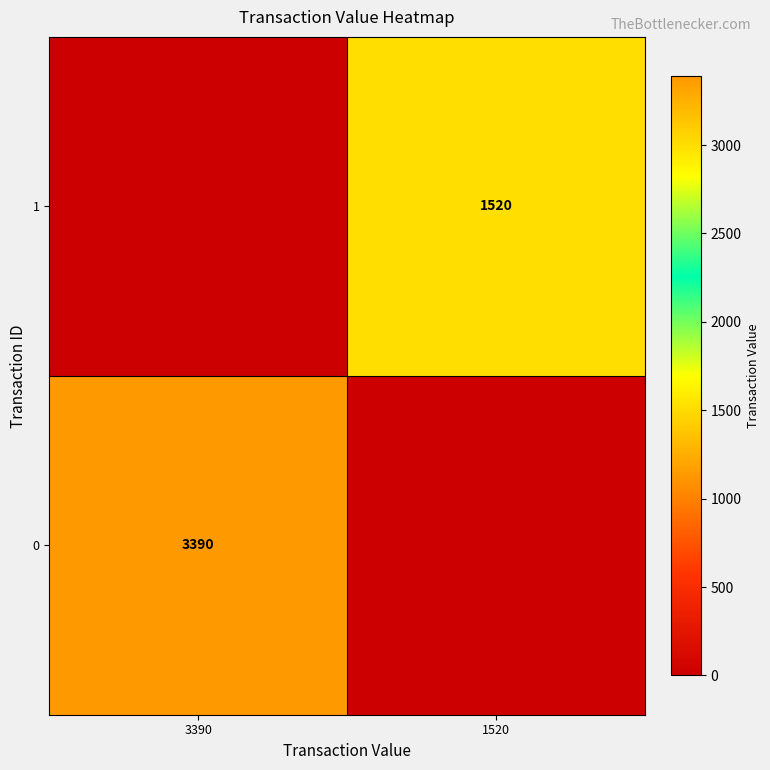

True or false: 1 has a value of 1520 at 1520.

True